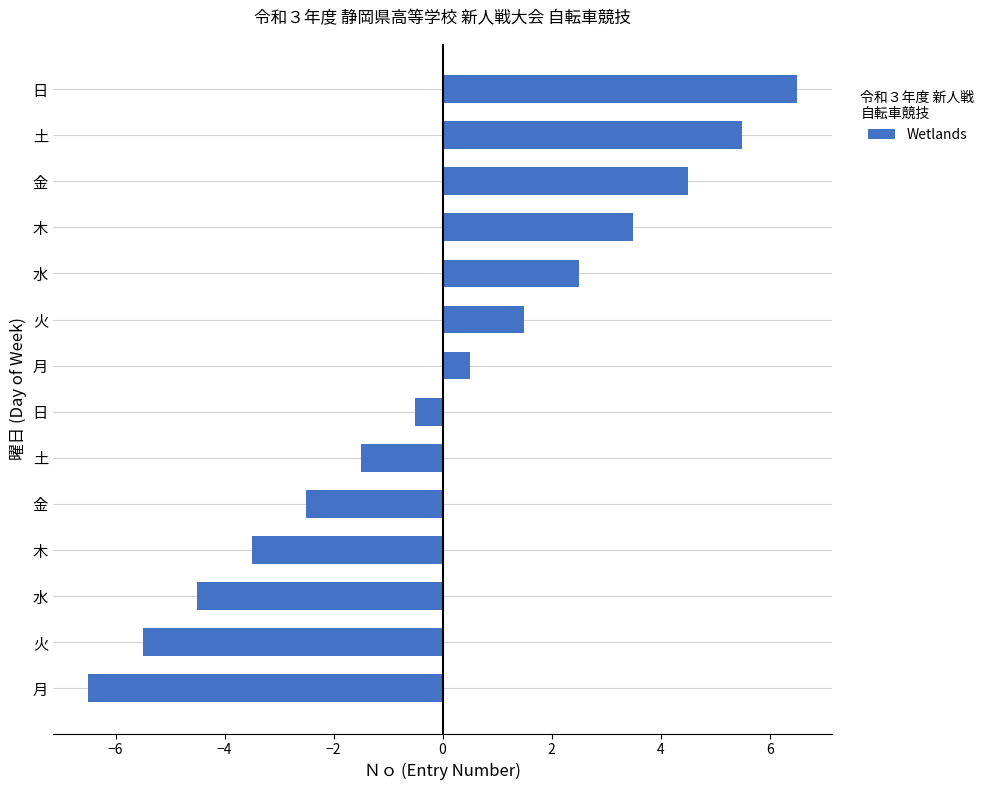

How many positive values are there?

7